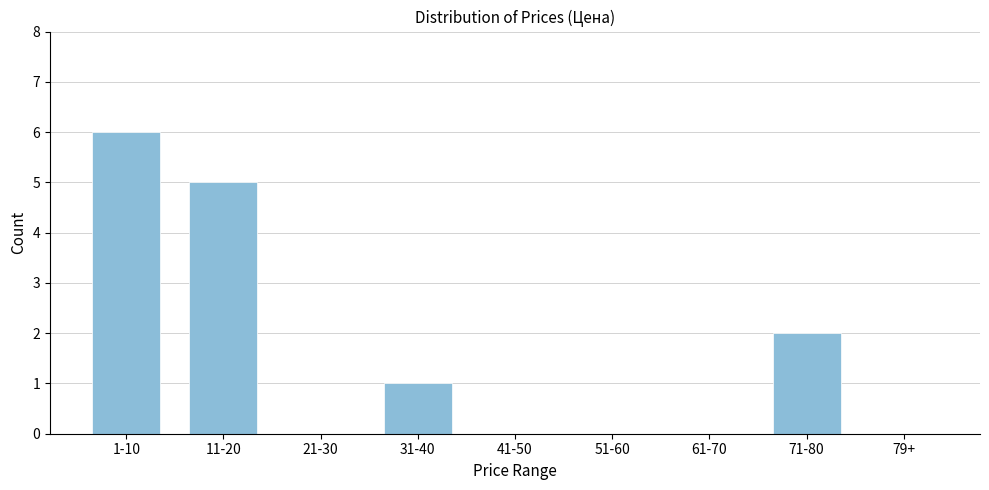

Reading left to right, list all the values displayed in this chart.

1-10=6	11-20=5	21-30=0	31-40=1	41-50=0	51-60=0	61-70=0	71-80=2	79+=0